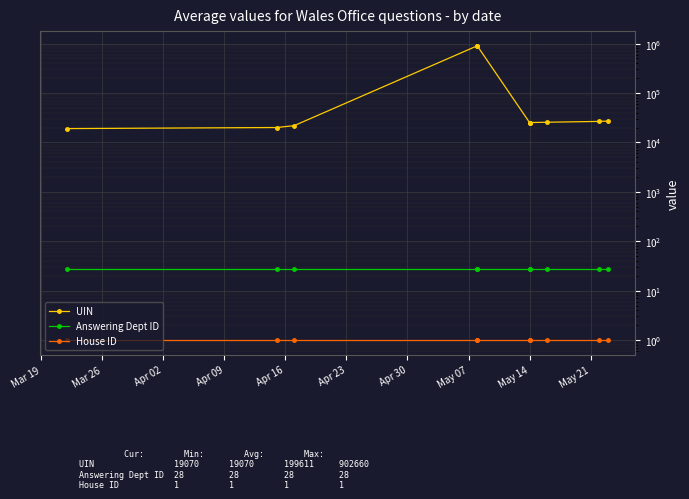

List the series in order of their peak value, lowest first.

House ID, Answering Dept ID, UIN